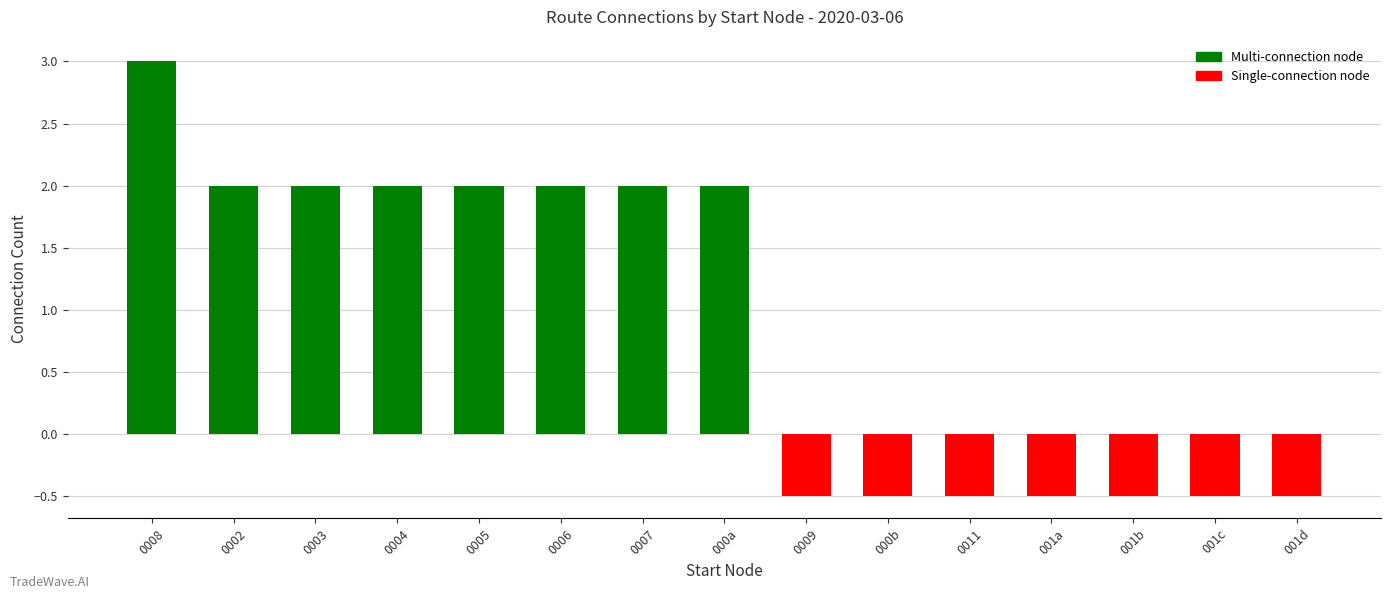

What is the difference between the second highest and second lowest values?

2.5